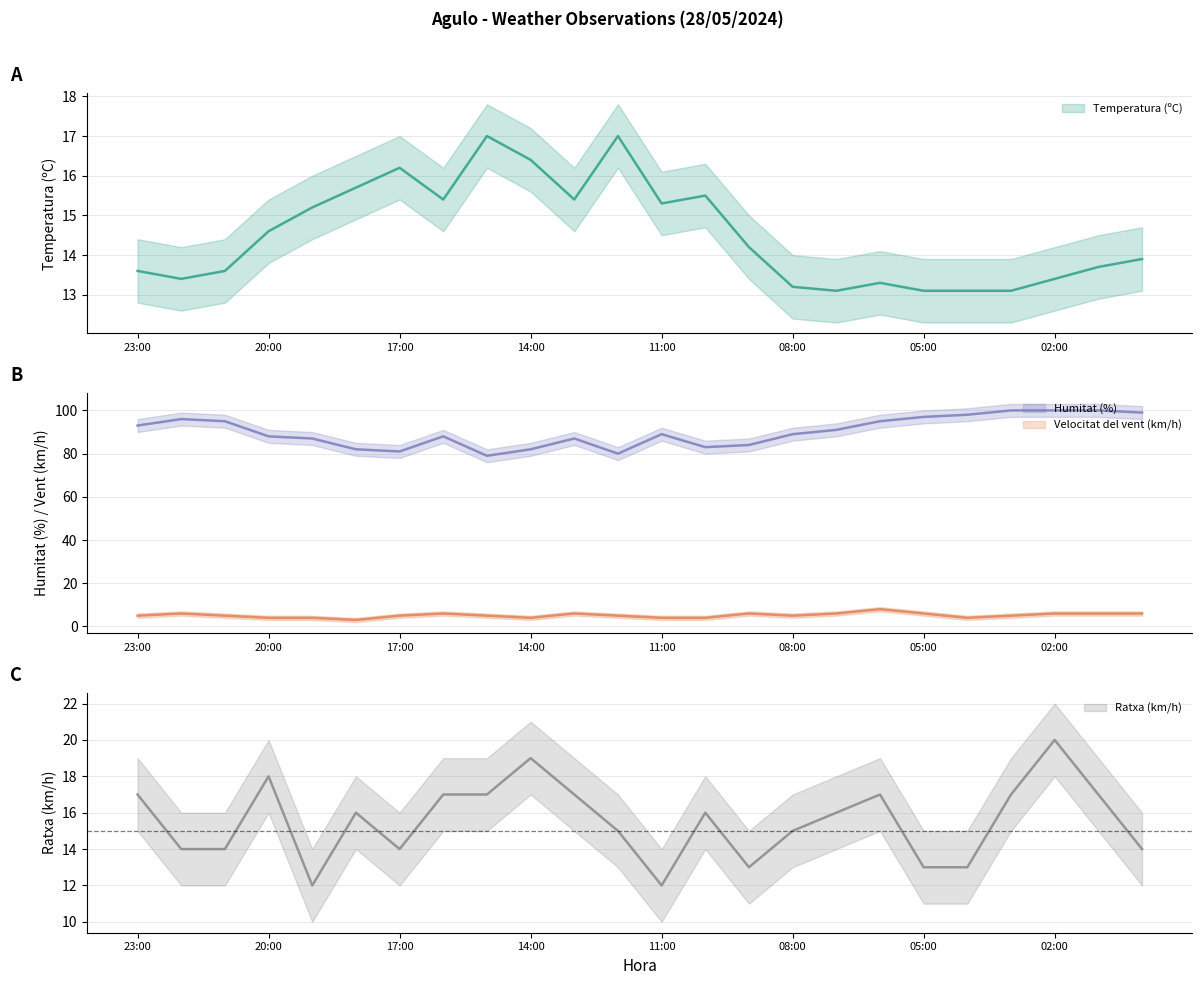

Is it true that Velocitat del vent (km/h) equals 7.2 at 21:00?

False